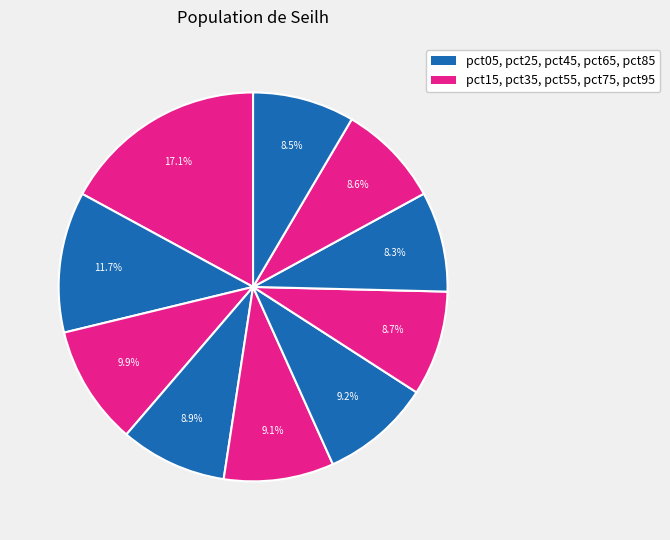

How many segments does this pie chart have?

10